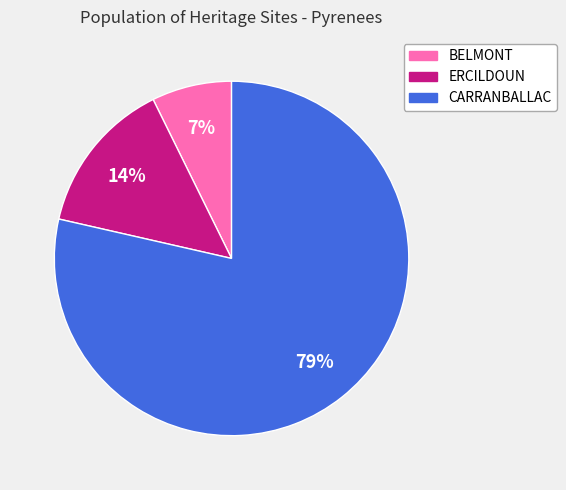

Which slice is the largest?

CARRANBALLAC